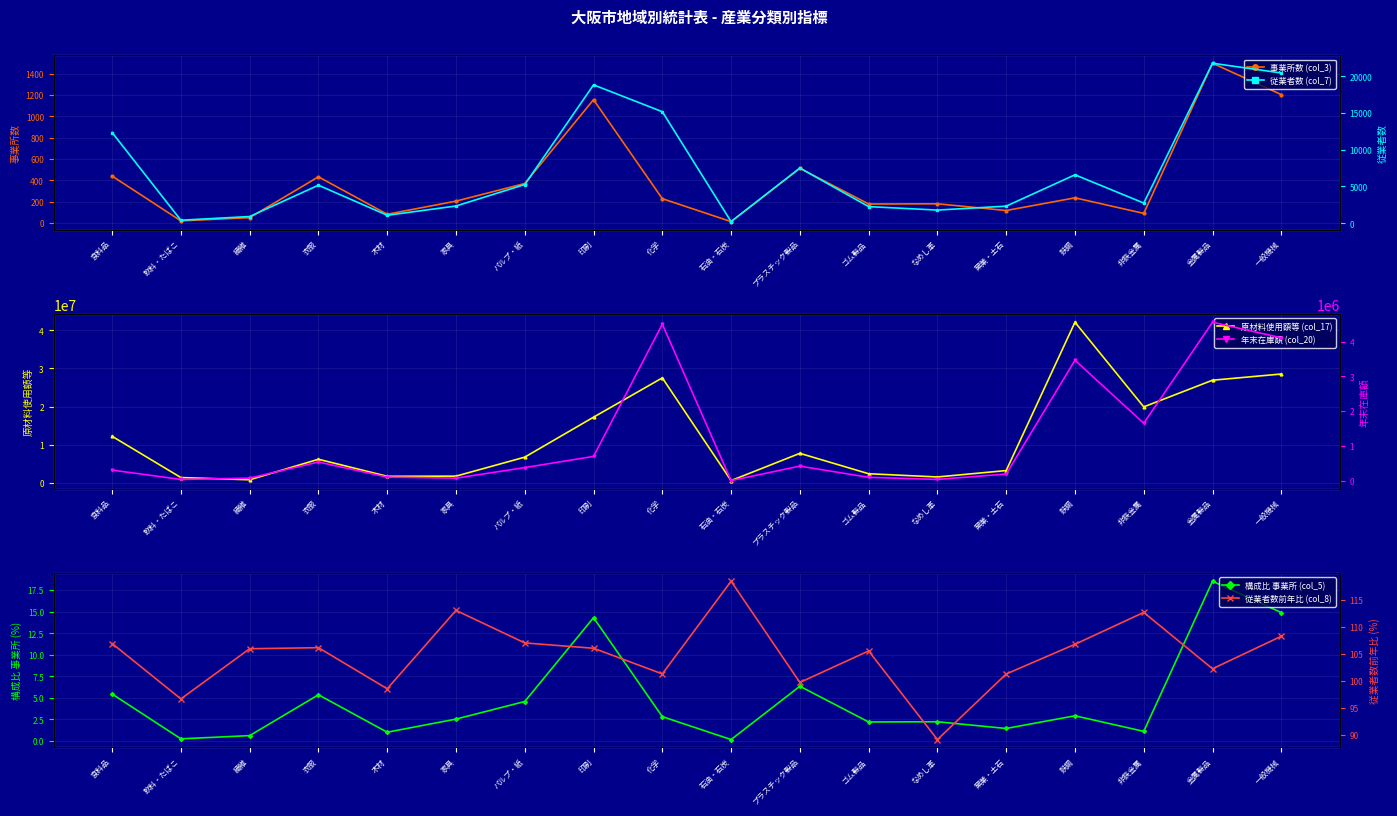

Where is 年末在庫額 (col_20) nearest to the value 2277885?

非鉄金属